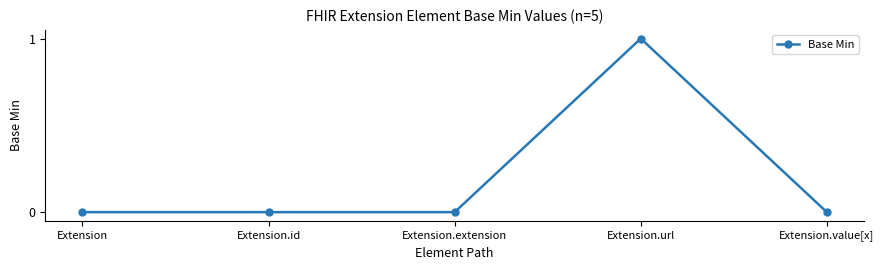

True or false: the data shows 0 at Extension.

True